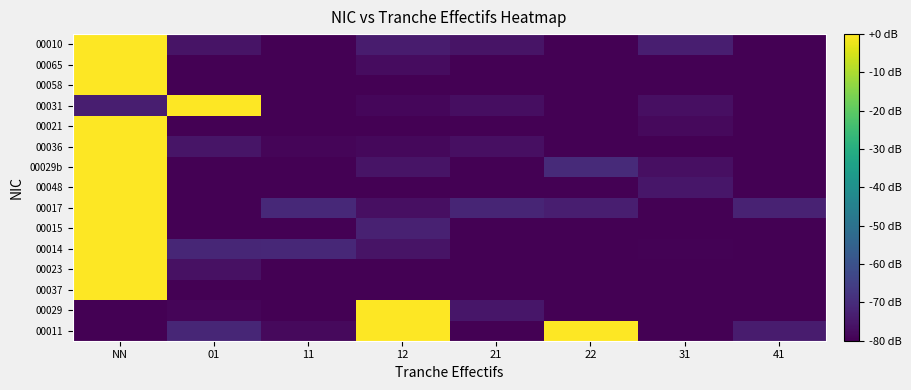

List the series in order of their peak value, highest first.

00011, 00029, 00037, 00023, 00014, 00015, 00017, 00048, 00029b, 00036, 00021, 00031, 00058, 00065, 00010